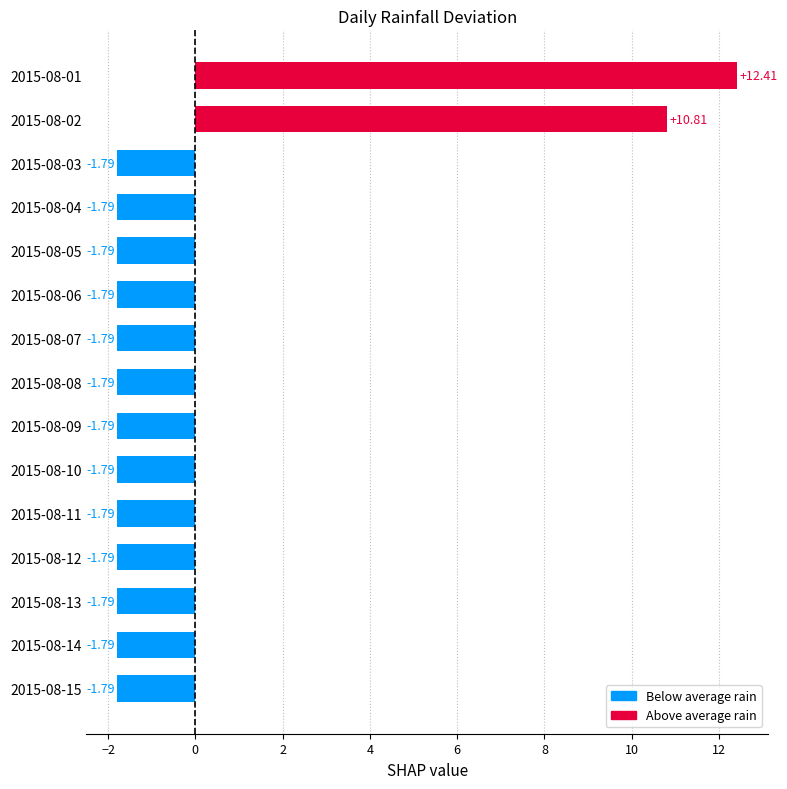

What is the change in value from 2015-08-01 to 2015-08-08?

-14.2